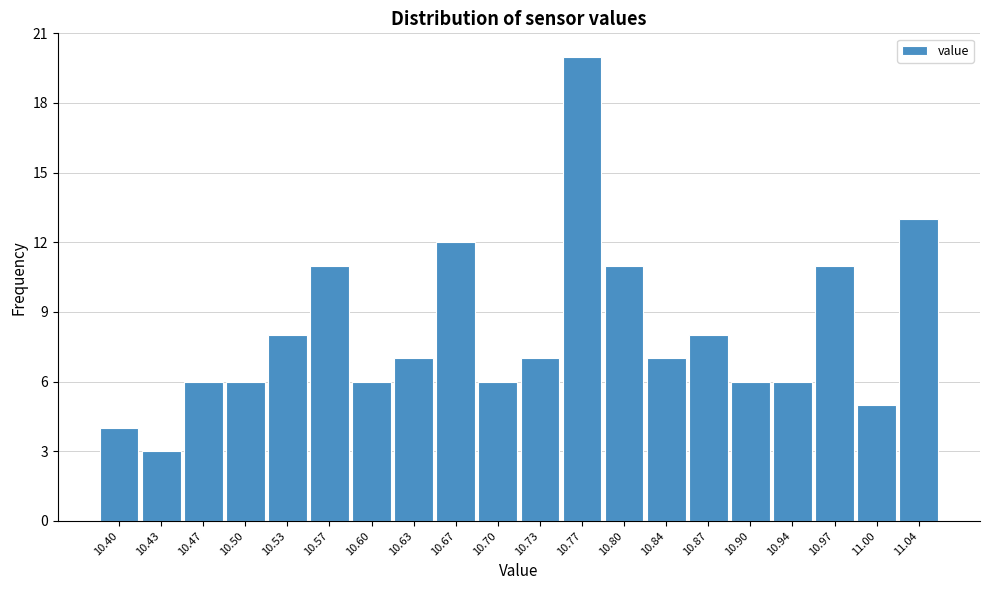

Reading right to left, transcribe all the data shown in this chart.

11.04=13	11.00=5	10.97=11	10.94=6	10.90=6	10.87=8	10.84=7	10.80=11	10.77=20	10.73=7	10.70=6	10.67=12	10.63=7	10.60=6	10.57=11	10.53=8	10.50=6	10.47=6	10.43=3	10.40=4